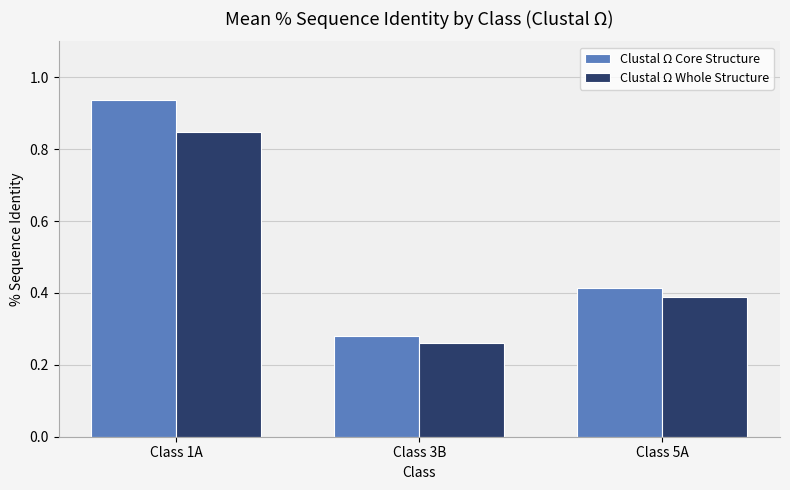

What is the sum of the Clustal Ω Whole Structure values at Class 5A and Class 1A?

1.2